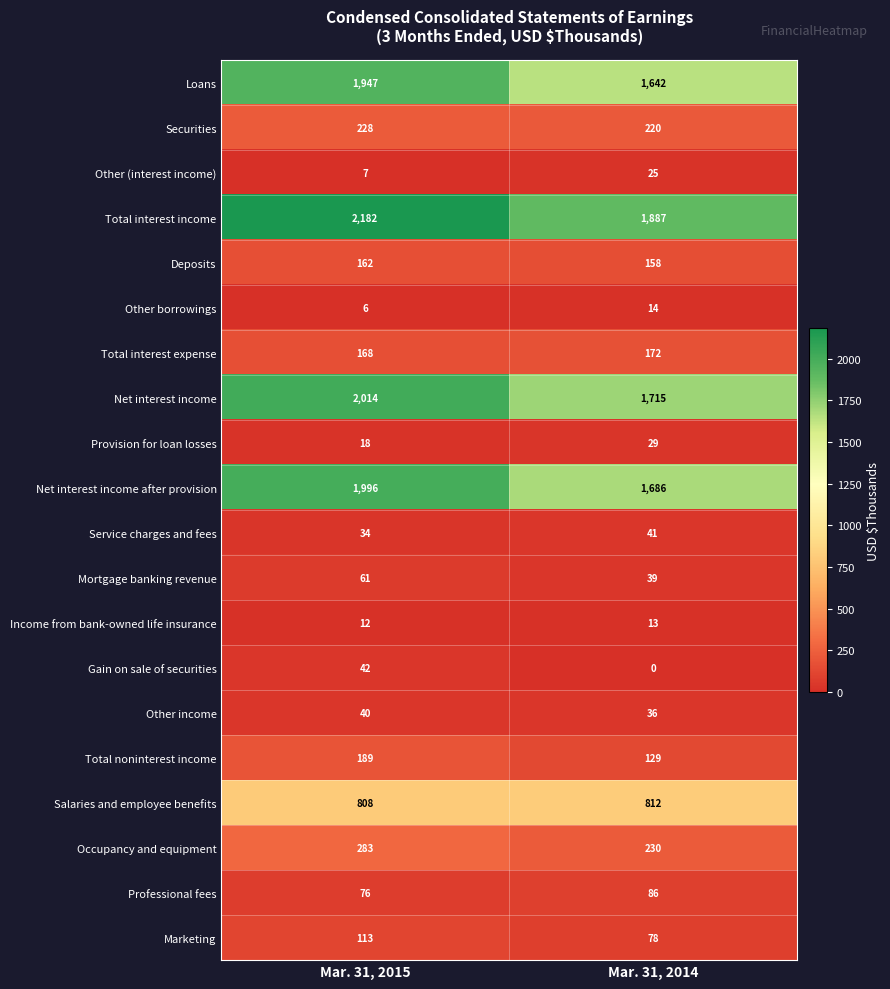

What is the difference between the highest and lowest values at Mar. 31, 2015?

2176